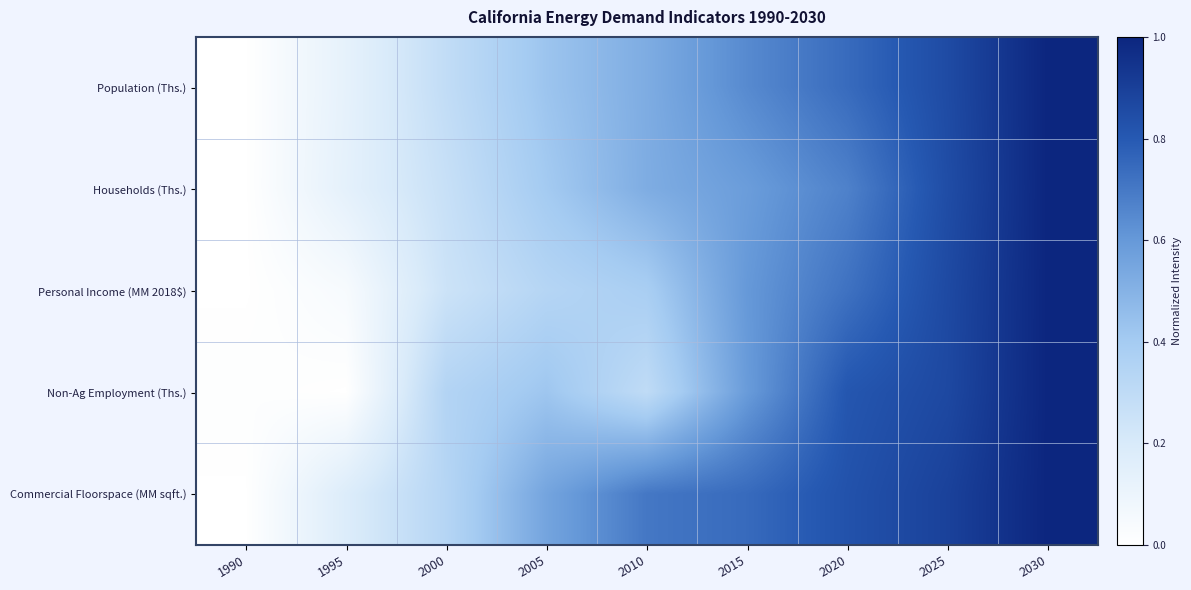

Which has a higher value, 2020 or 2000?

2020